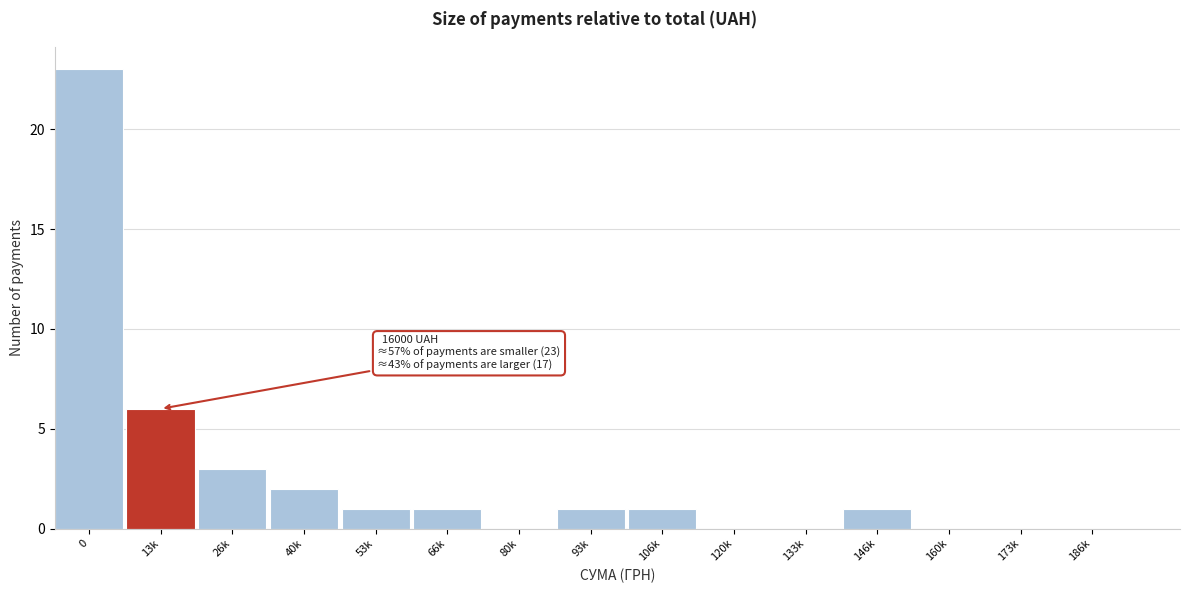

Reading left to right, extract all data points from this chart.

0=23	13k=6	26k=3	40k=2	53k=1	66k=1	80k=0	93k=1	106k=1	120k=0	133k=0	146k=1	160k=0	173k=0	186k=0